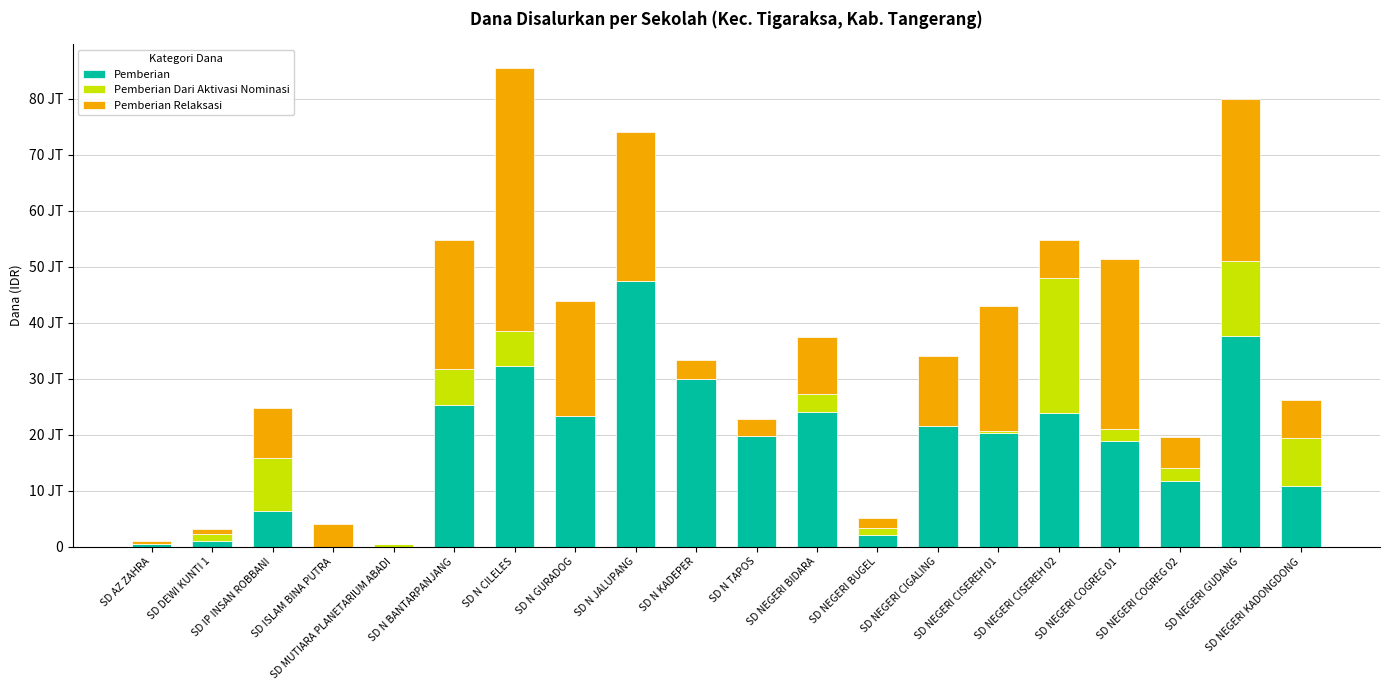

Rank the series by their maximum value, from lowest to highest.

Pemberian Dari Aktivasi Nominasi, Pemberian Relaksasi, Pemberian